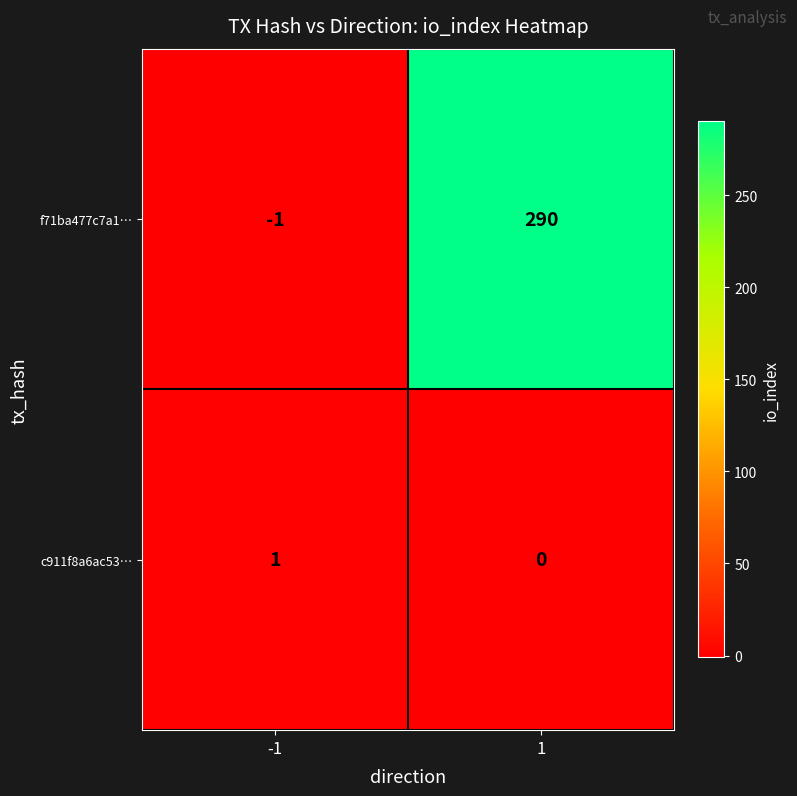

Reading left to right, list all the values displayed in this chart.

f71ba477c7a1…: -1=-1	1=290
c911f8a6ac53…: -1=1	1=0